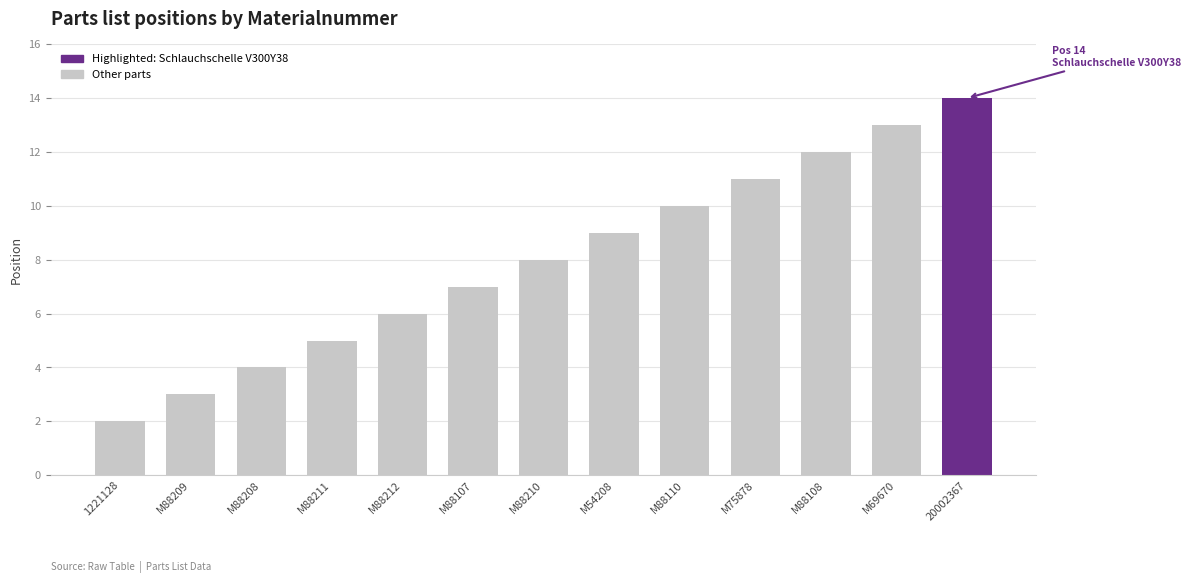

Reading right to left, transcribe all the data shown in this chart.

20002367=14	M69670=13	M88108=12	M75878=11	M88110=10	M54208=9	M88210=8	M88107=7	M88212=6	M88211=5	M88208=4	M88209=3	1221128=2